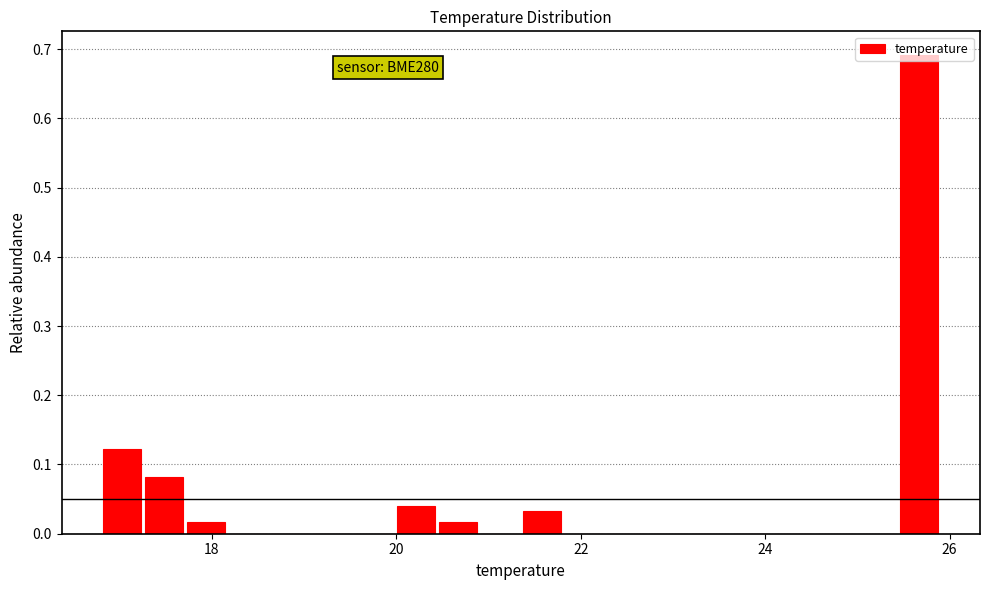

Around what value on the x-axis is the tallest bar? Give the approximate position of its centre, as read against the axis.

25.6